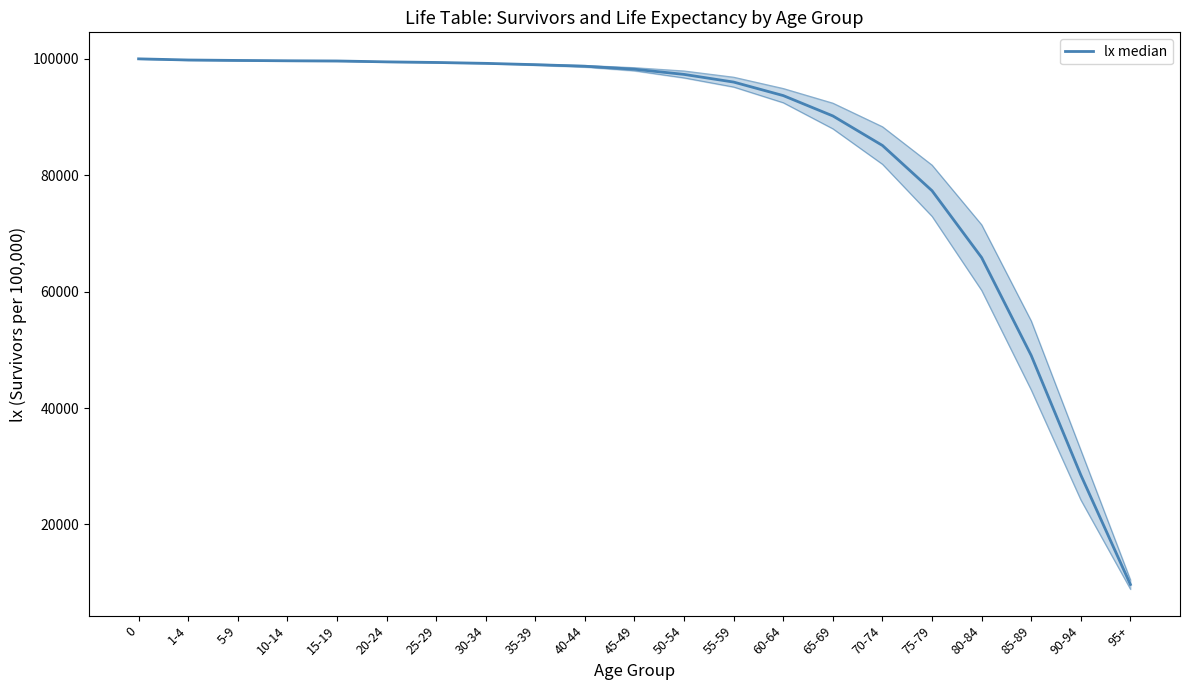

Reading left to right, list all the values displayed in this chart.

100000.0	99802.0	99726.0	99671.0	99635.5	99482.5	99378.5	99226.0	98999.5	98732.0	98219.0	97326.0	96007.5	93686.0	90189.5	85116.0	77339.5	65852.0	49029.0	28494.0	9681.0